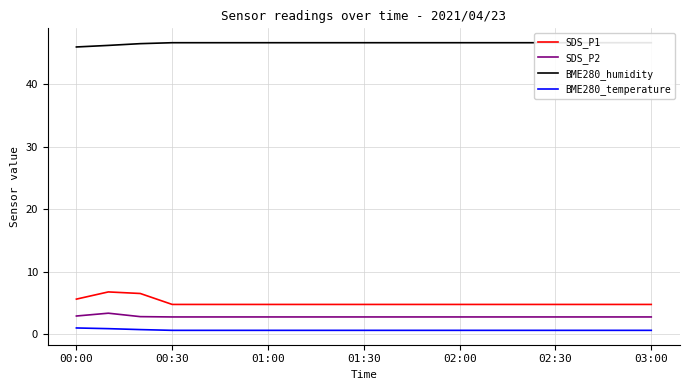

True or false: BME280_temperature and SDS_P2 cross at least once.

False